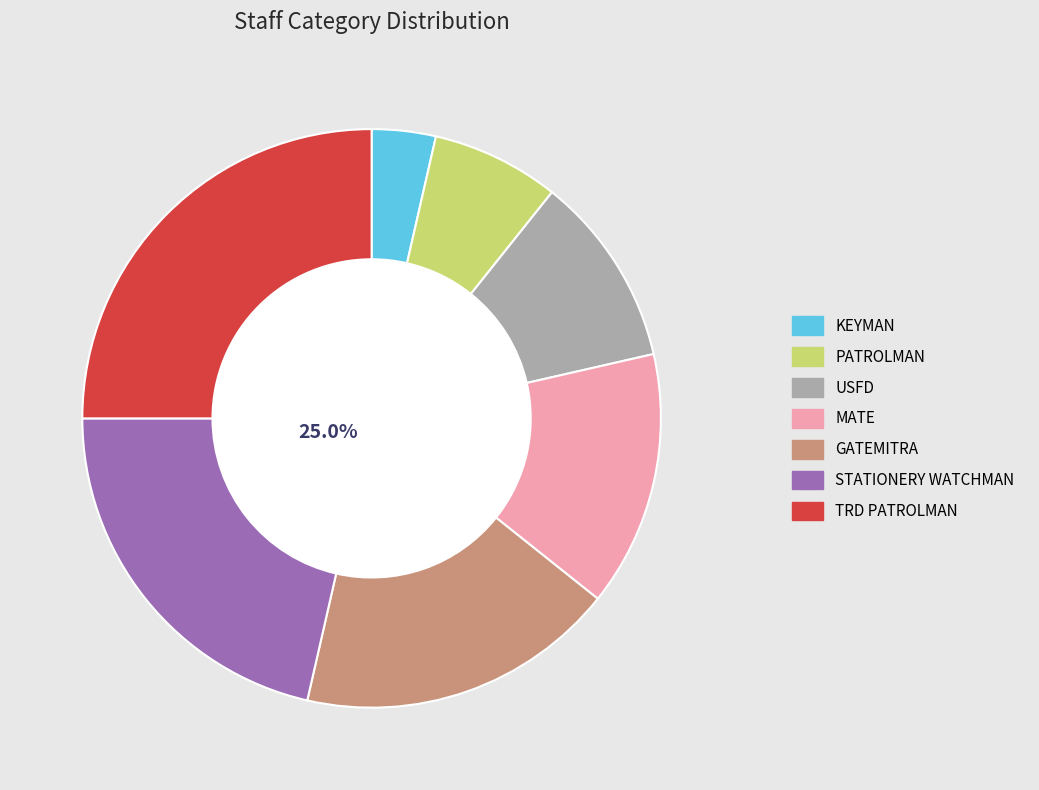

To the nearest percent, what portion does KEYMAN represent?

4%